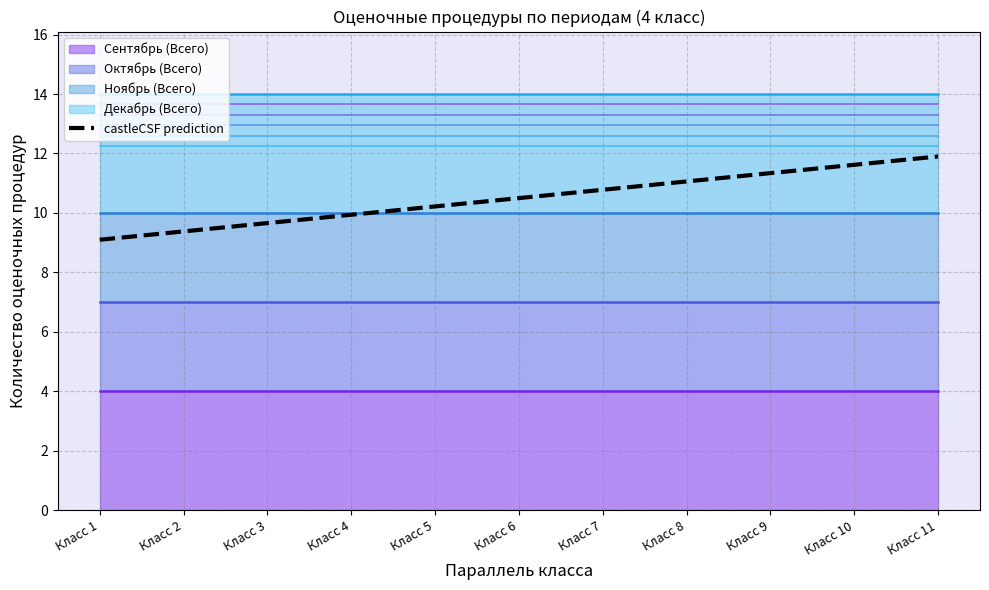

What is the change in value from Класс 4 to Класс 11?

+2.0